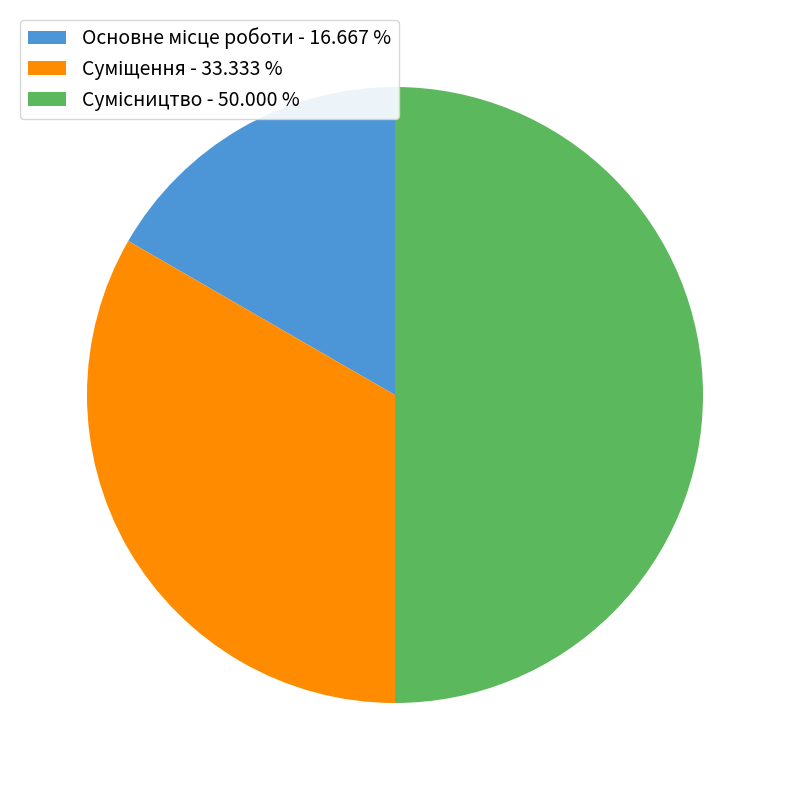

How many slices are in this pie chart?

3